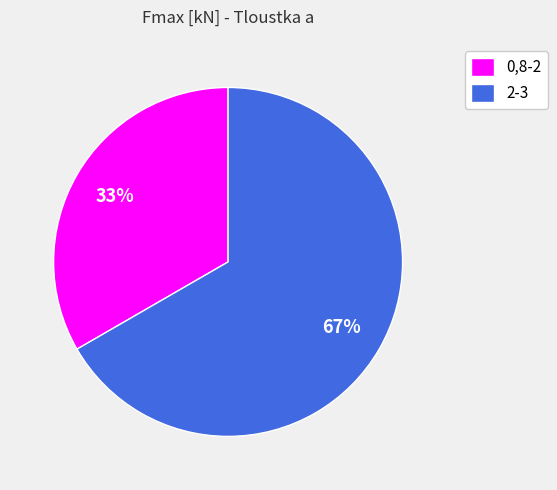

How many slices are in this pie chart?

2